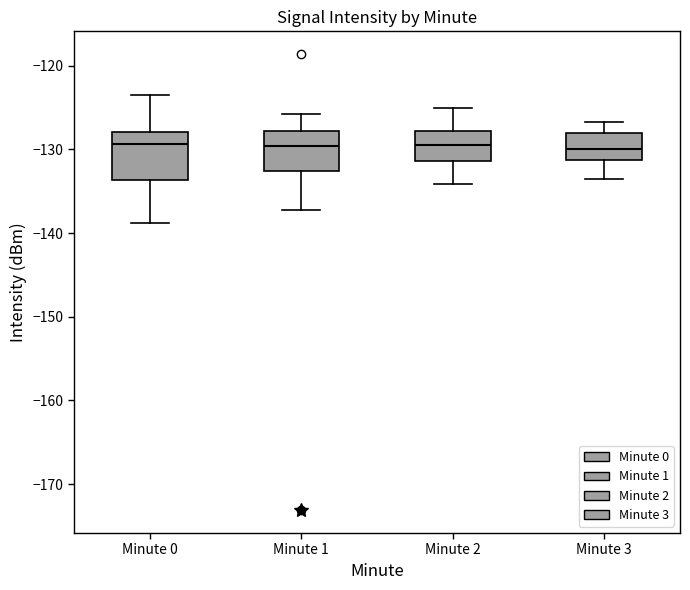

Reading left to right, read every box against the y-axis: the position of its median line, the range the box covers, and the ends of its whiskers. The values are not printed on the chart, so give them approximately, as read against the axis.

Minute 0: median -129, box -134 to -128, whiskers -139 to -123
Minute 1: median -130, box -133 to -128, whiskers -137 to -126
Minute 2: median -129, box -131 to -128, whiskers -134 to -125
Minute 3: median -130, box -131 to -128, whiskers -133 to -127